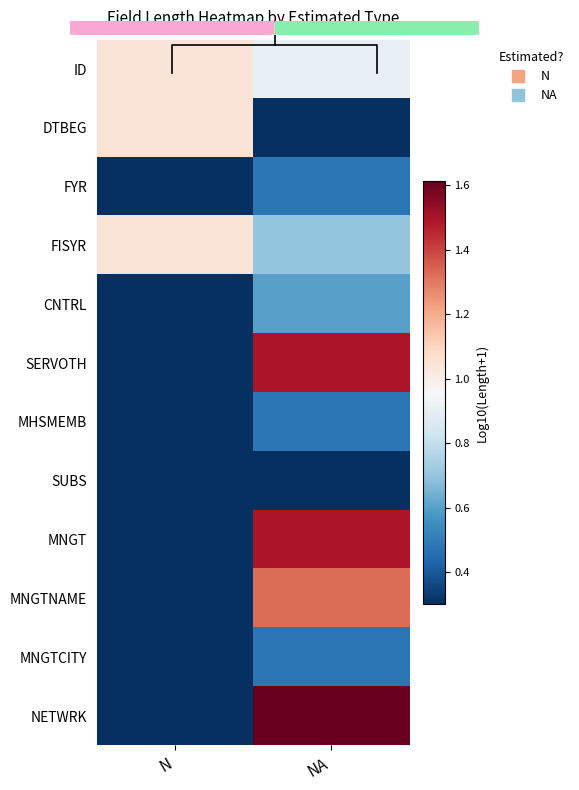

Which series has the widest spread of values?

NETWRK